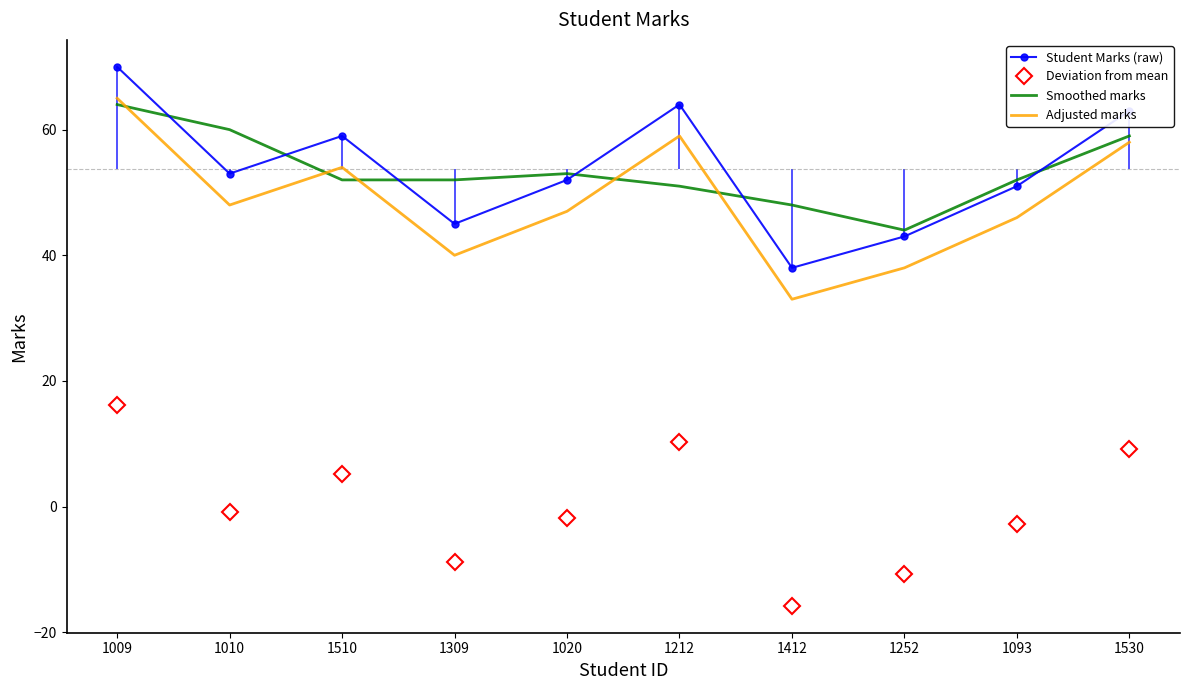

What position from the left is 1309?

4